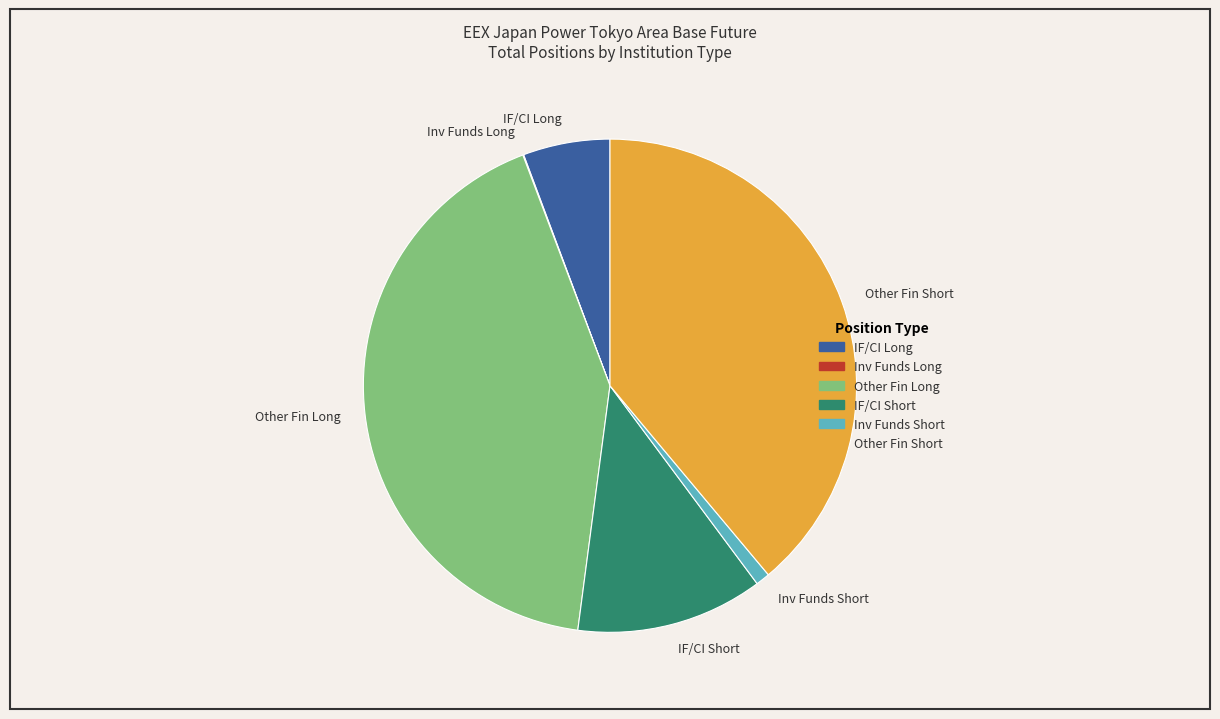

Is there a majority slice in this chart?

No